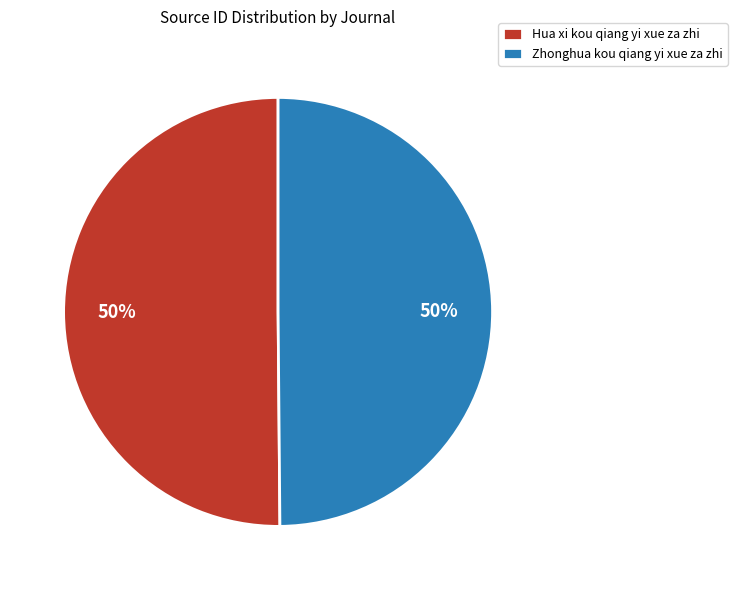

To the nearest percent, what is the combined percentage of Hua xi kou qiang yi xue za zhi and Zhonghua kou qiang yi xue za zhi?

100%